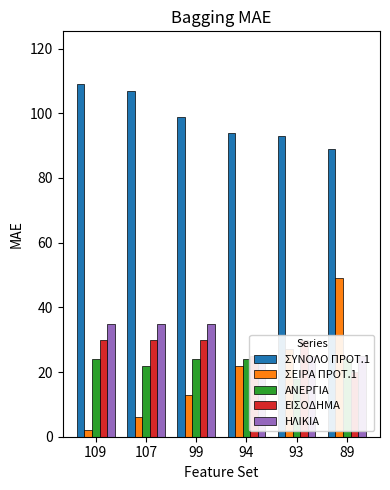

What is the value of the ΣΥΝΟΛΟ ΠΡΟΤ.1 bar at the 4th from the left?

94